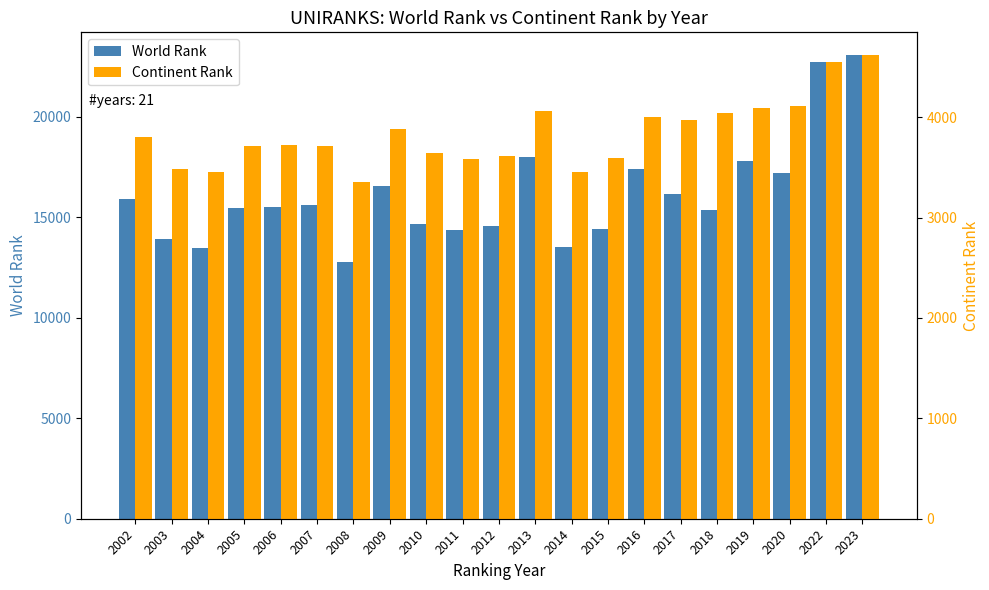

Which category has the lowest value in the World Rank series?

2008